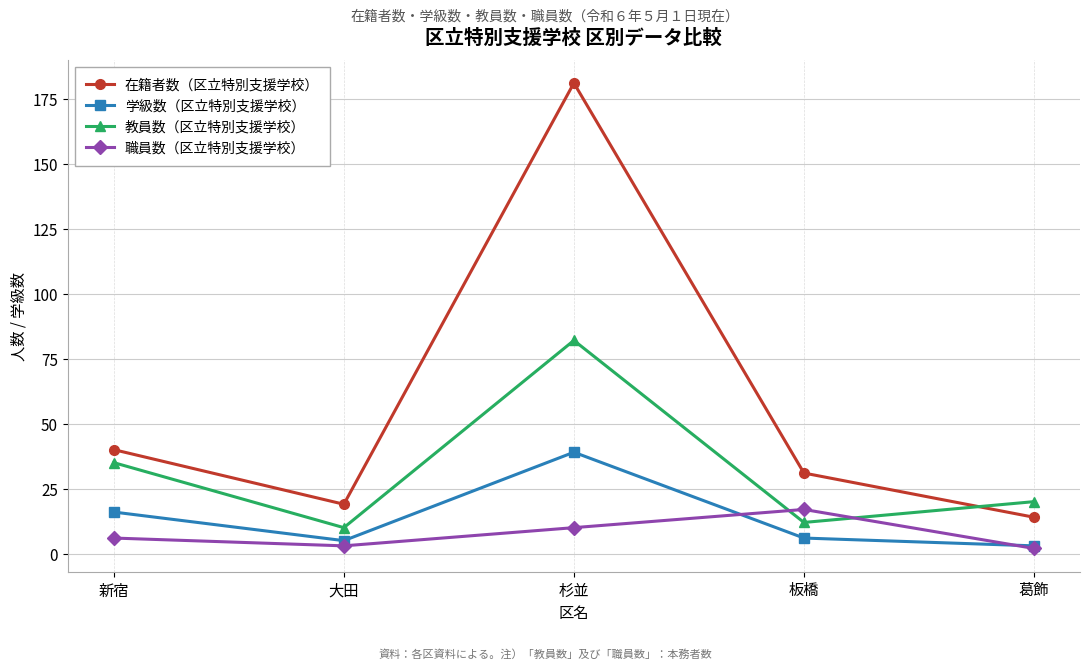

Count the number of categories in the chart.

5